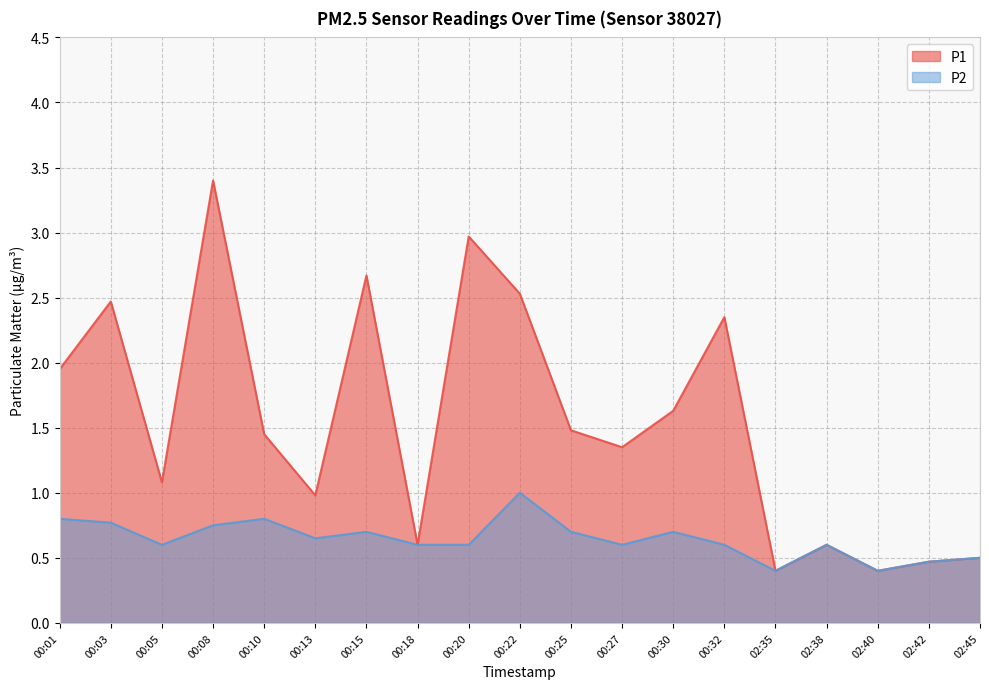

At how many categories does at least one series exceed 3?

1